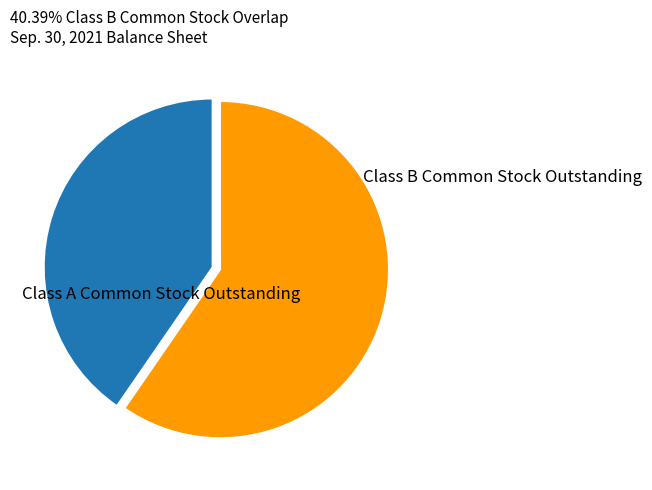

Is there a majority slice in this chart?

Yes